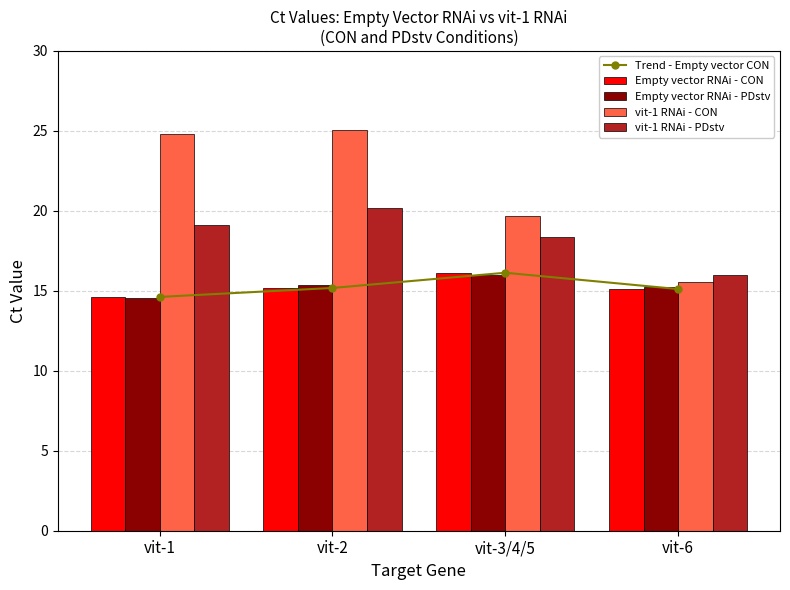

True or false: vit-1 RNAi - PDstv has a value of 19.1 at vit-1.

True